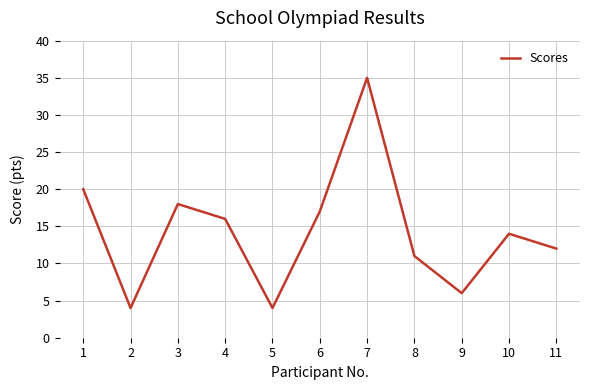

Reading left to right, extract all data points from this chart.

20	4	18	16	4	17	35	11	6	14	12